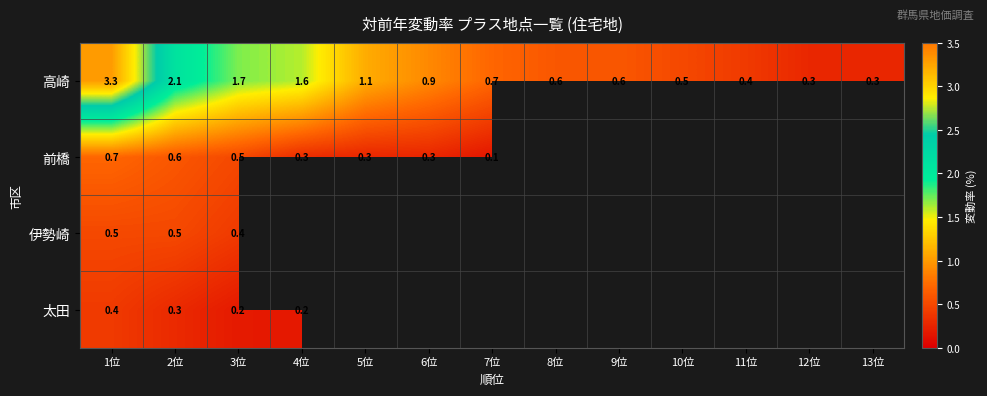

The 高崎 series shows 1.0 at 7位. True or false?

False